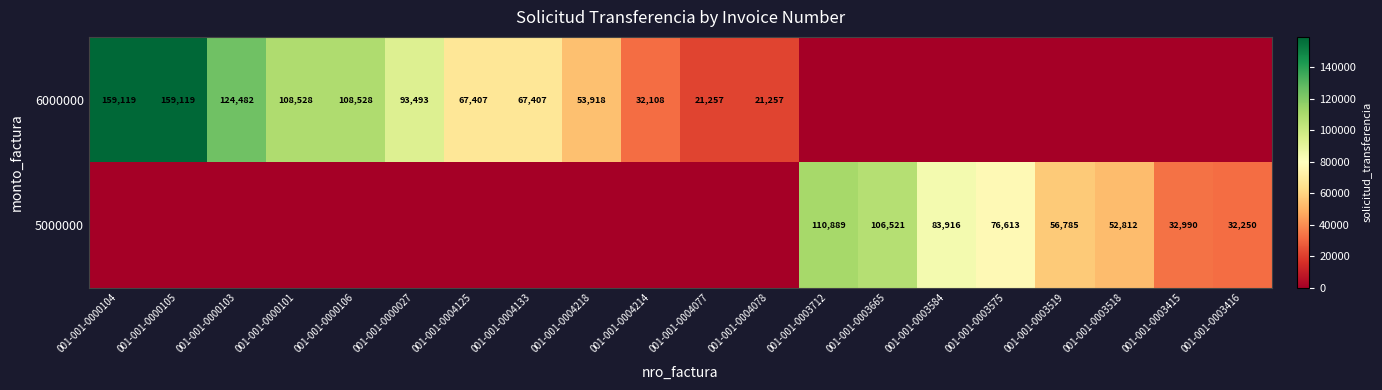

What is the difference between the 6000000 values at 001-001-0004125 and 001-001-0000106?

41121